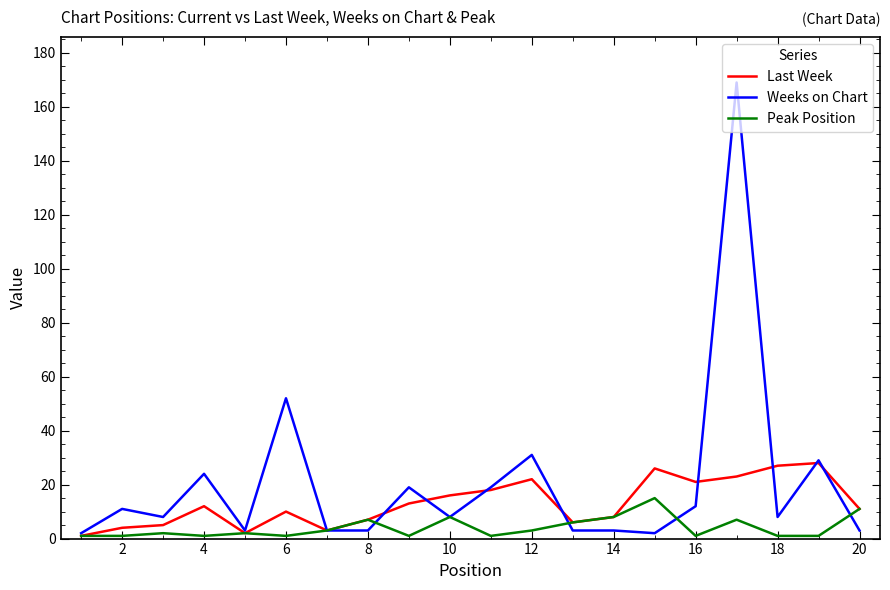

After their last crossing, which series has the higher values: Peak Position or Weeks on Chart?

Peak Position